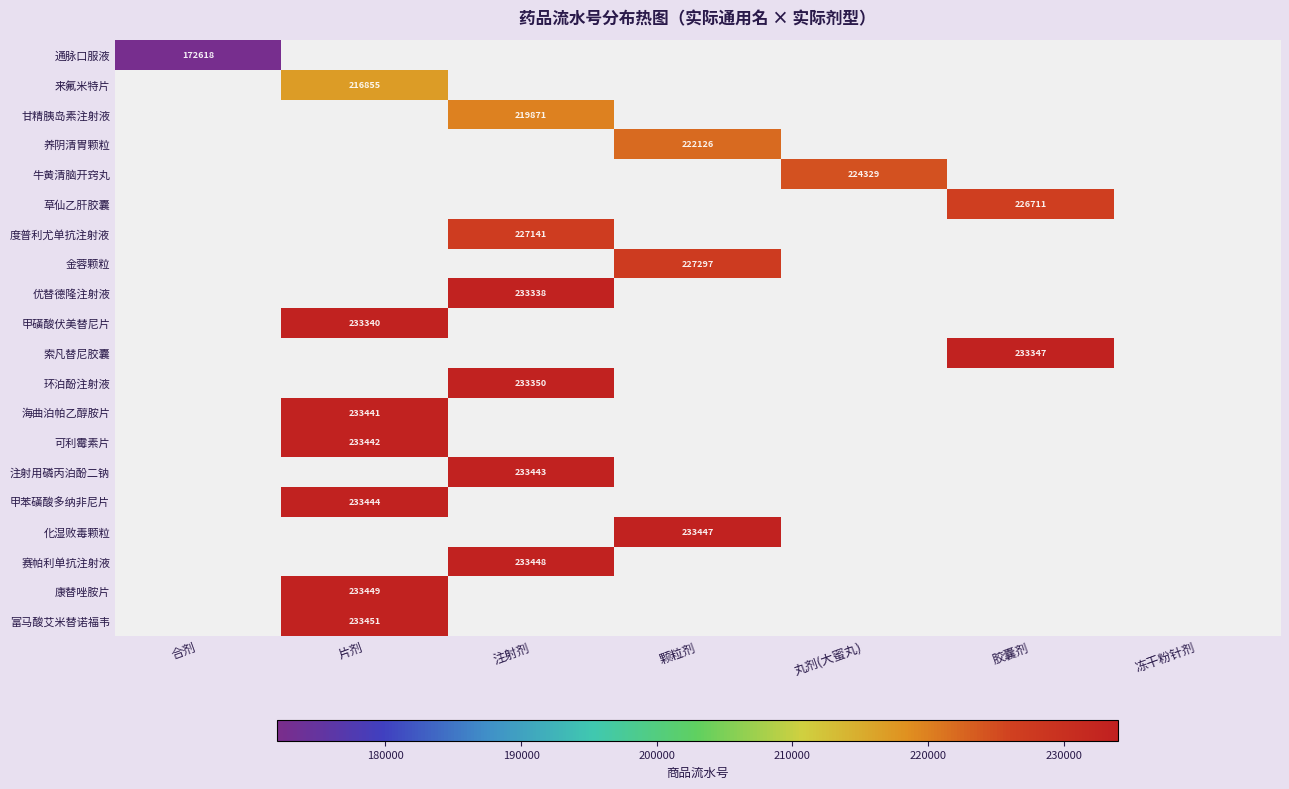

Which series has the widest spread of values?

通脉口服液